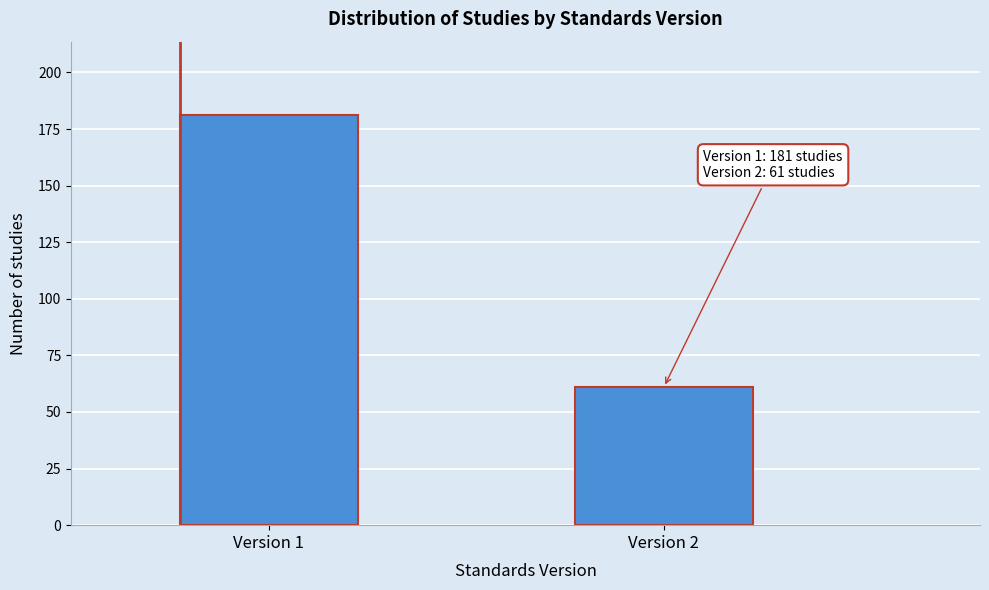

Reading right to left, transcribe all the data shown in this chart.

Version 2=61	Version 1=181